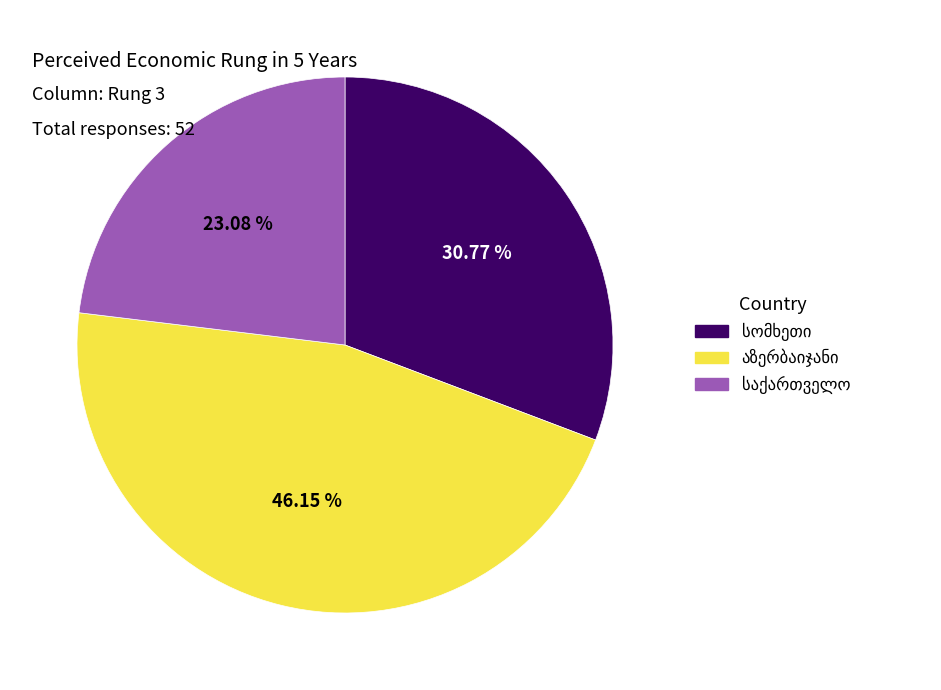

How many slices are in this pie chart?

3